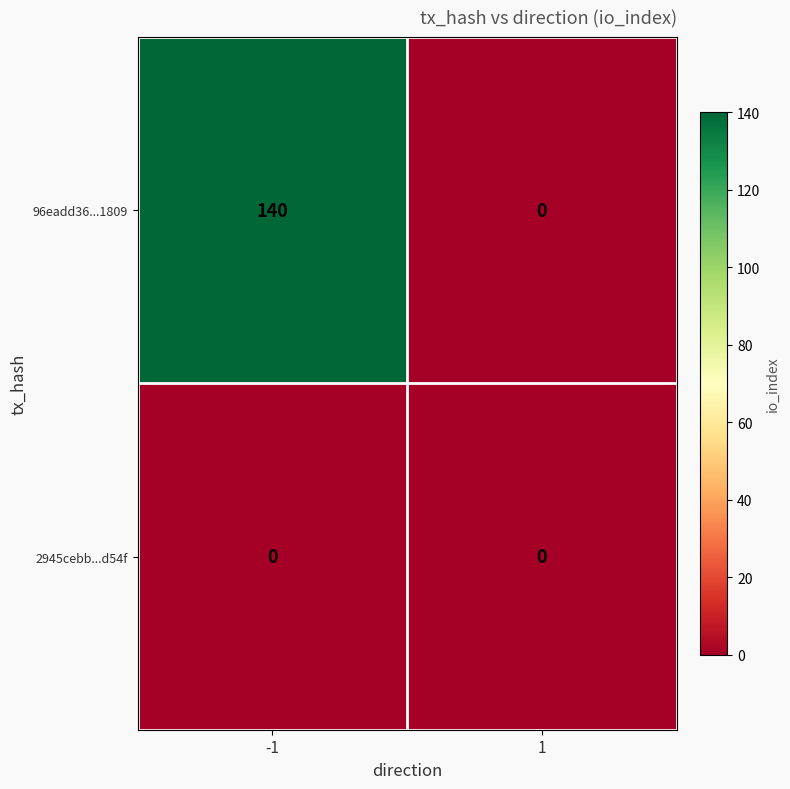

At how many categories does at least one series exceed 87?

1